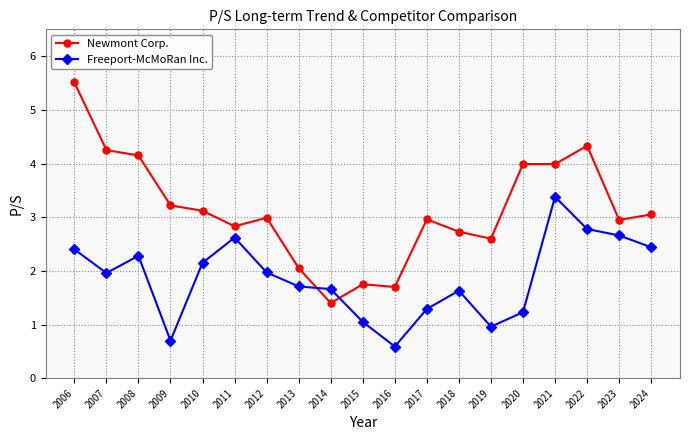

At which category is the sum across all series the highest?

2006